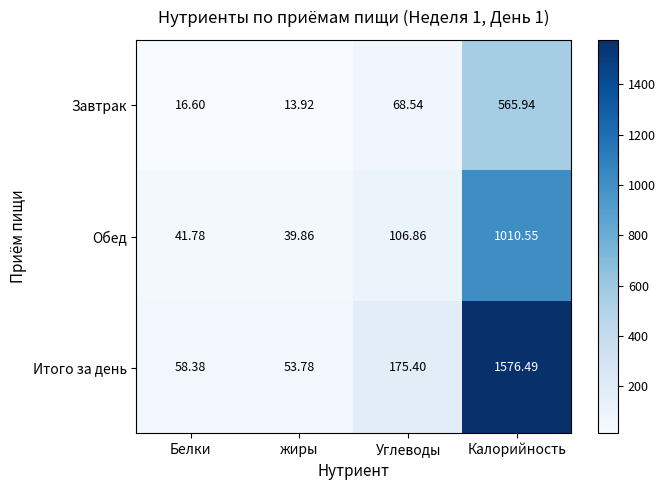

How many distinct data groups are displayed?

3